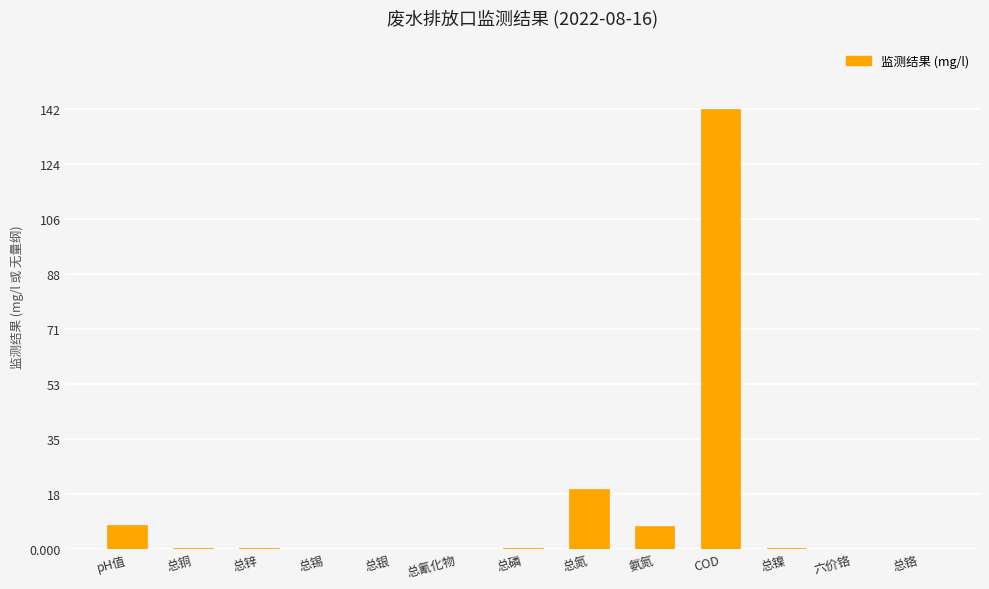

What is the change in value from 总氮 to 氨氮?

-11.9